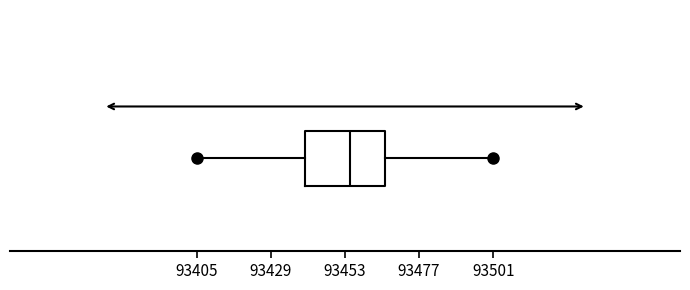

Where does the median line of the box sit on the x-axis? The values are not printed on the chart, so give them approximately, as read against the axis.

93455